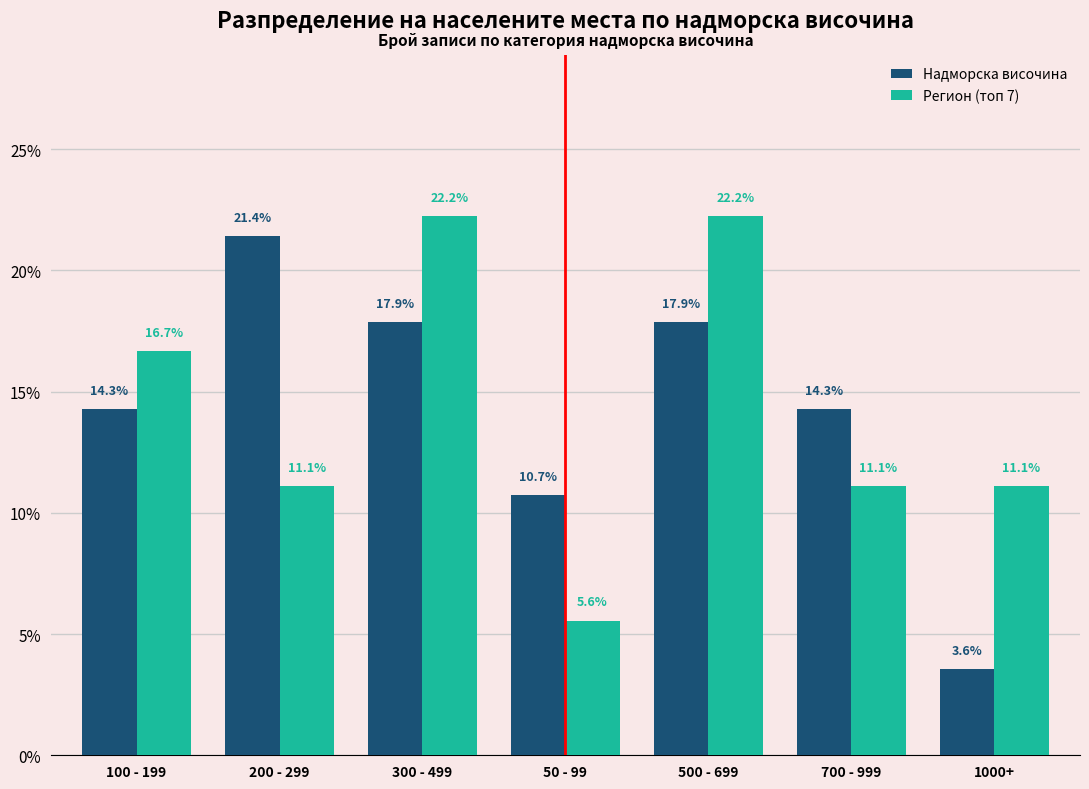

What is the lowest value of the Регион (топ 7) series?

0.1